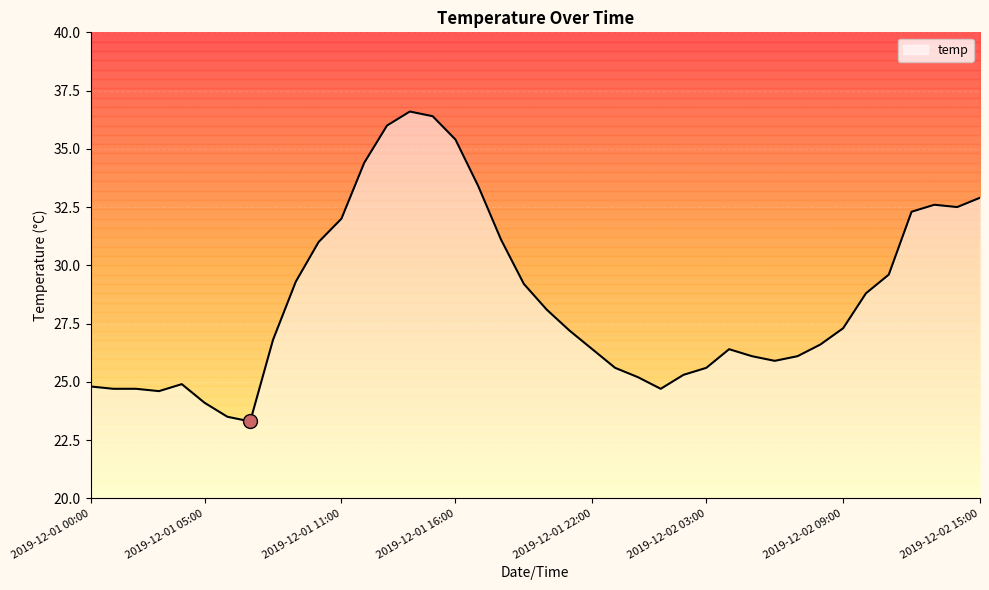

How many interior local valleys (lower than both neighbors) does the data have?

5